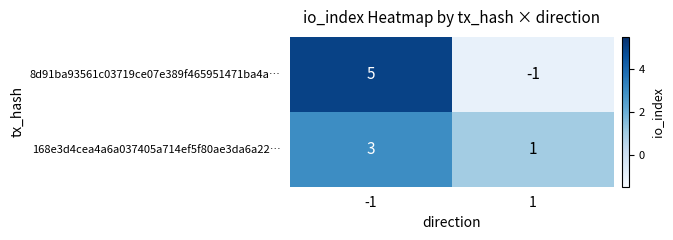

Which series changed the most between -1 and 1?

8d91ba93561c03719ce07e389f465951471ba4a…